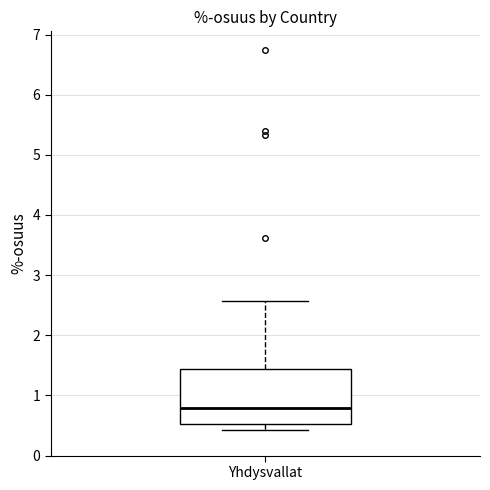

Read this box plot against the y-axis: the position of the median line, the range covered by the box, and the ends of both whiskers. The values are not printed on the chart, so give them approximately, as read against the axis.

median 0.8, box 0.5 to 1.4, whiskers 0.4 to 2.6